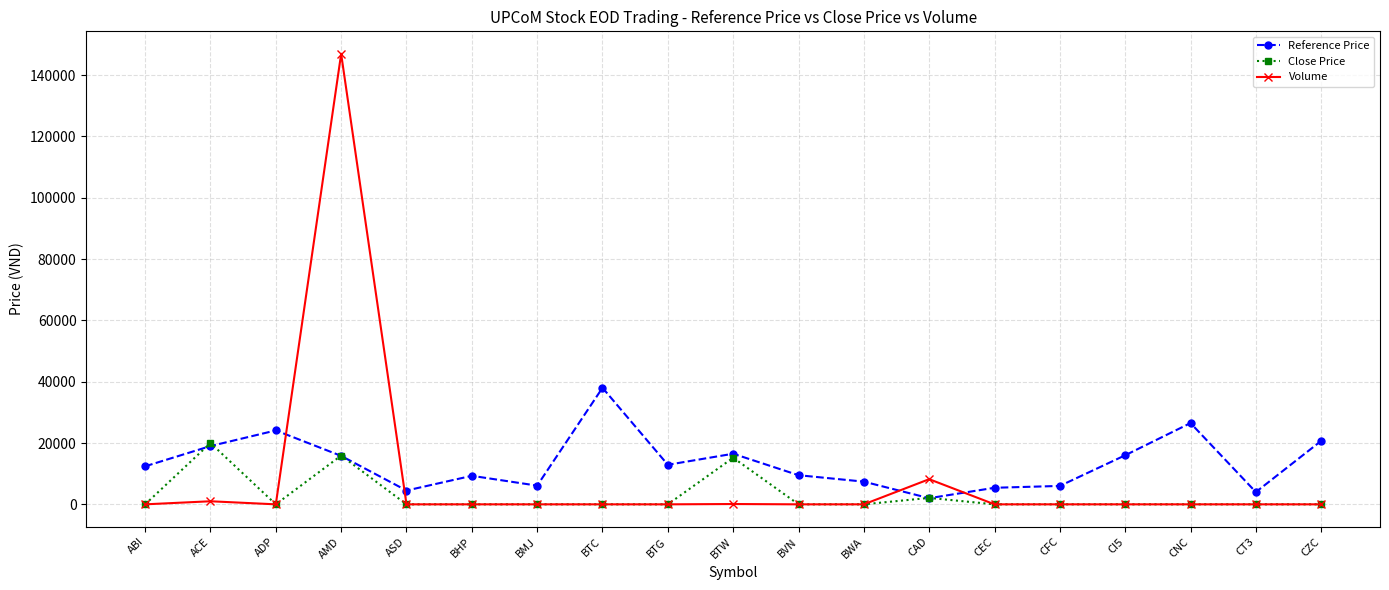

What is the label of the 2nd point from the right?

CT3